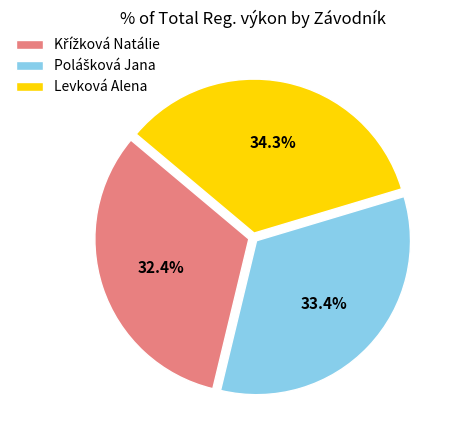

To the nearest percent, what is the difference between the largest and smallest slice percentages?

2%